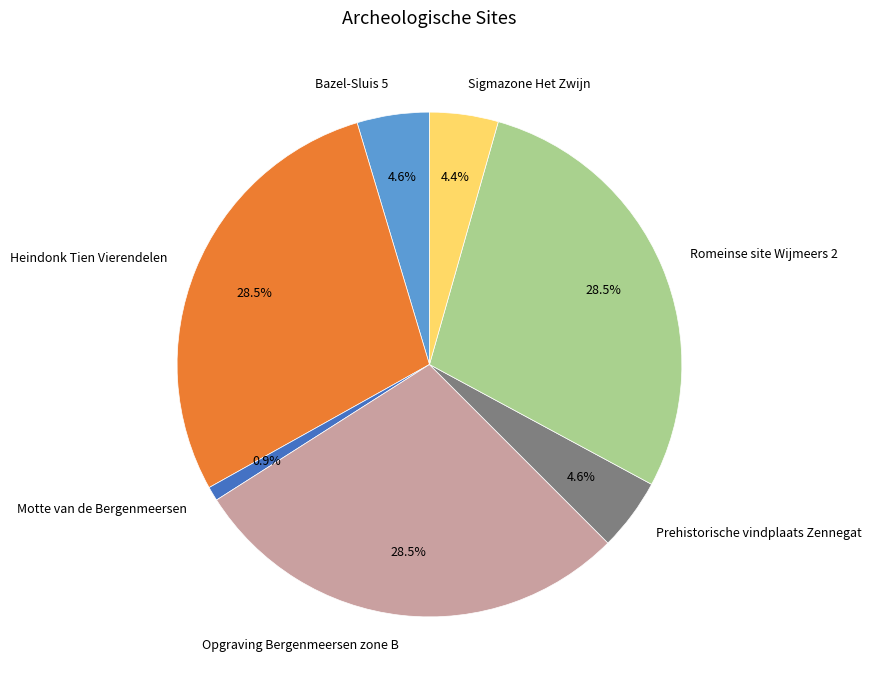

To the nearest percent, what is the average slice percentage?

14%